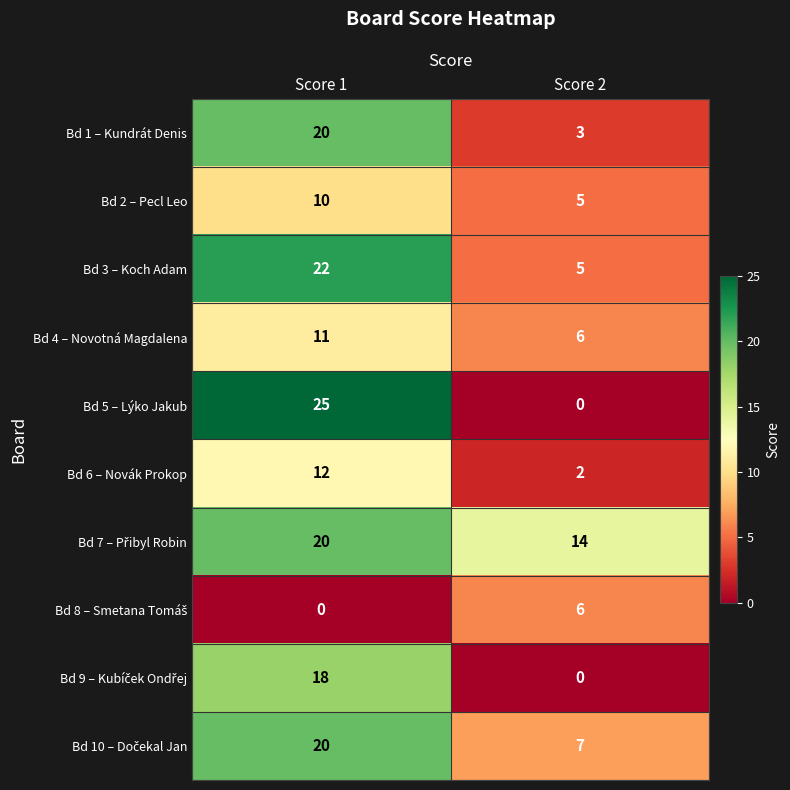

How many series are shown in this chart?

10